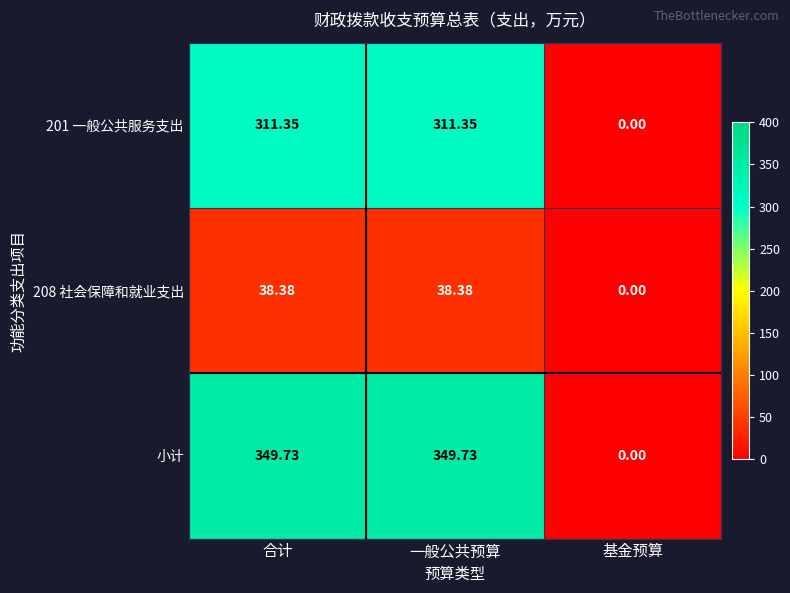

Is the value of 小计 at 合计 greater than the value of 208 社会保障和就业支出 at 基金预算?

Yes